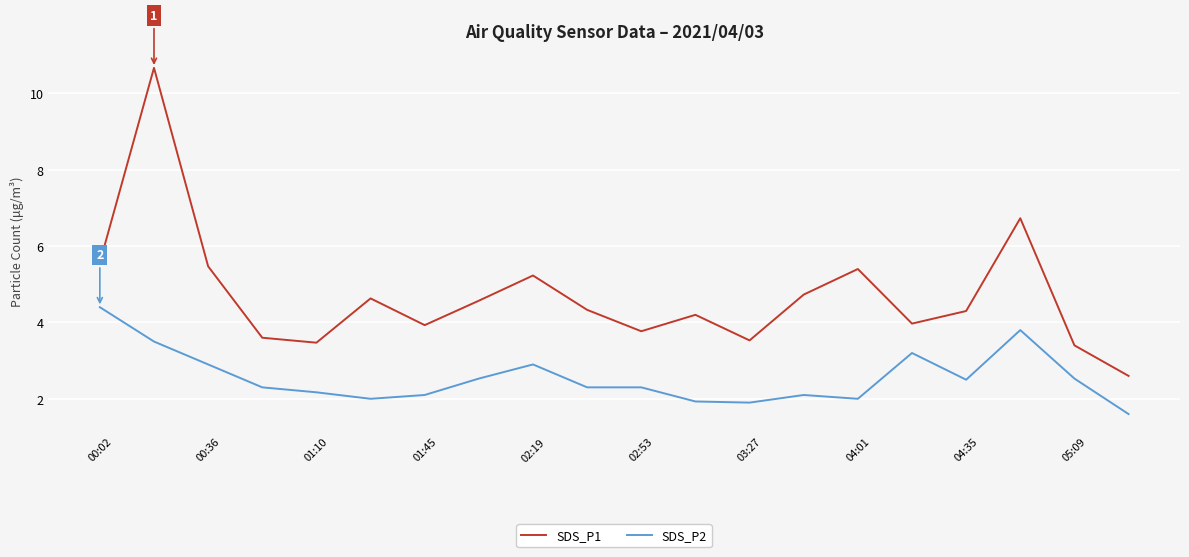

How many lines are shown in the chart?

2